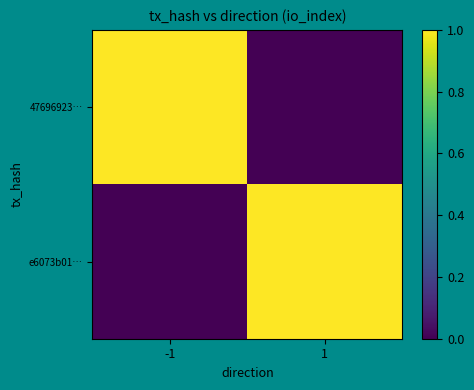

Reading left to right, what are all the values shown in this chart?

47696923…: -1=1	1=0
e6073b01…: -1=0	1=1